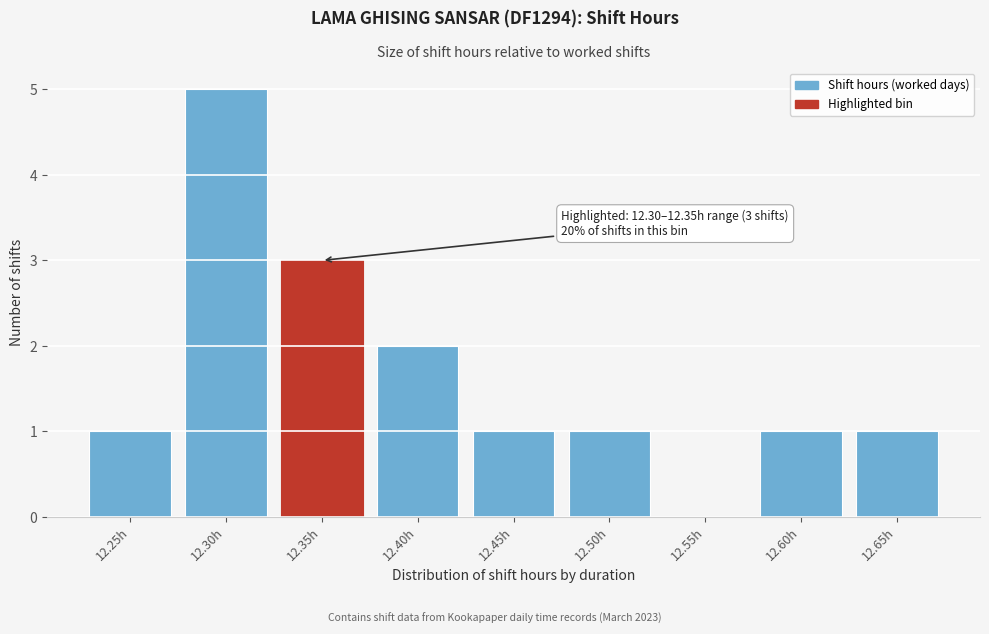

Reading left to right, list all the values displayed in this chart.

12.25h=1	12.30h=5	12.35h=3	12.40h=2	12.45h=1	12.50h=1	12.55h=0	12.60h=1	12.65h=1